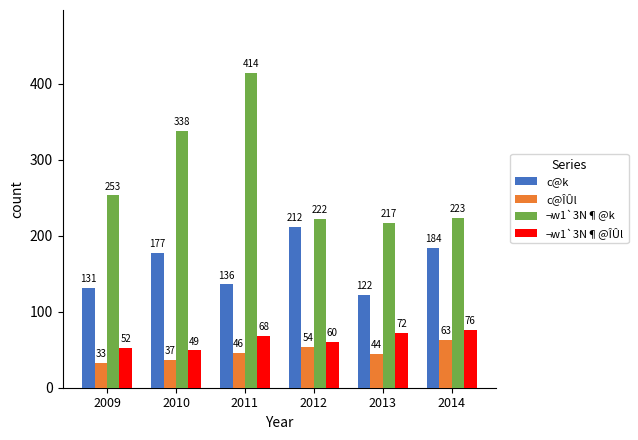

What is the approximate value of ¬w1`3N¶@ÎÛl at 2012, to the nearest 5?

60